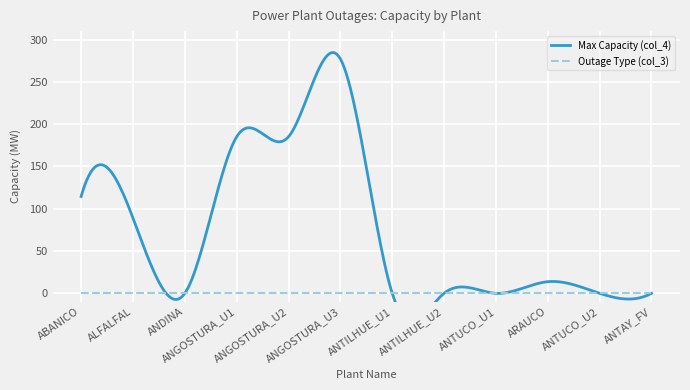

How many distinct data groups are displayed?

2